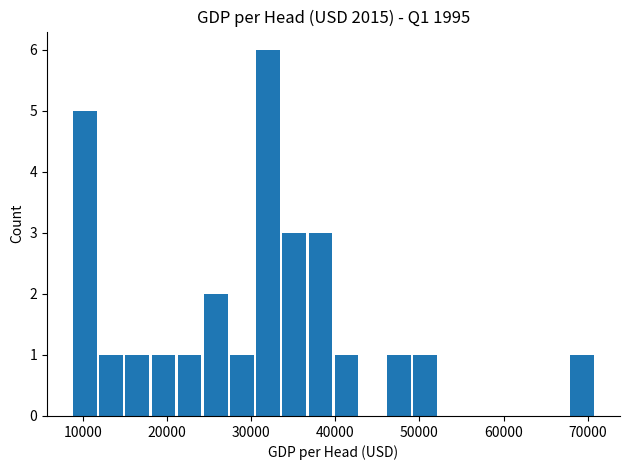

What is the sum of all values?

28